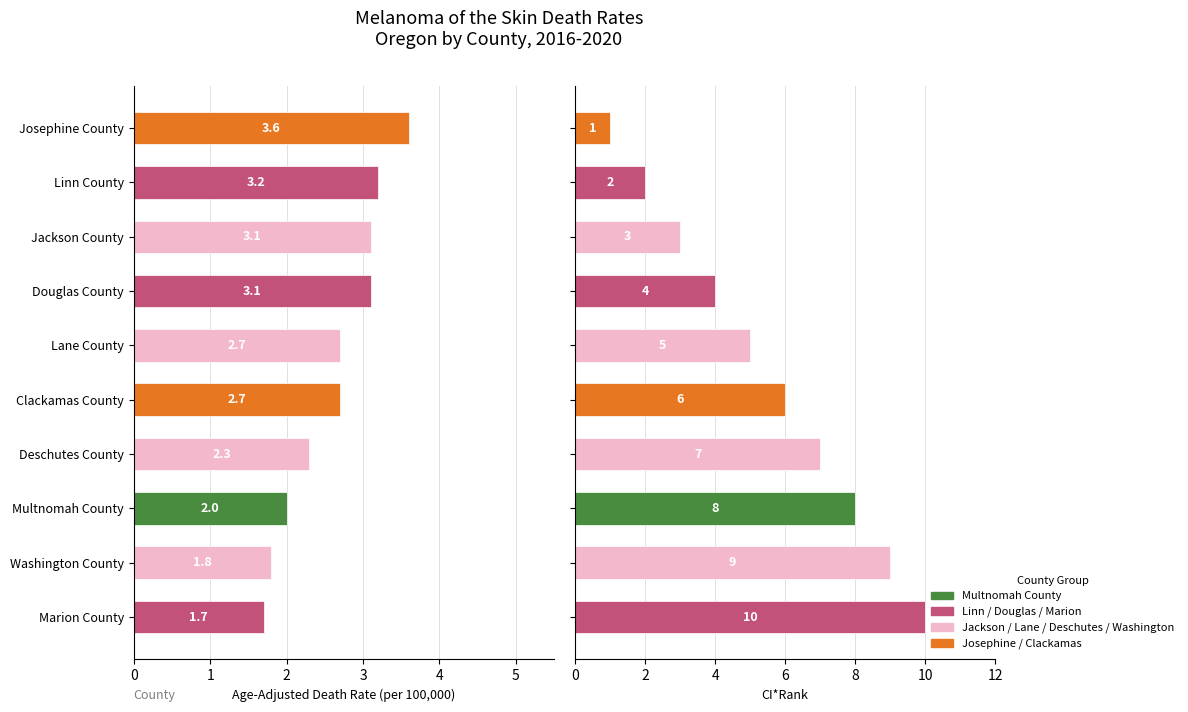

List the labels in order of CI*Rank value, largest first.

Marion County, Washington County, Multnomah County, Deschutes County, Clackamas County, Lane County, Douglas County, Jackson County, Linn County, Josephine County